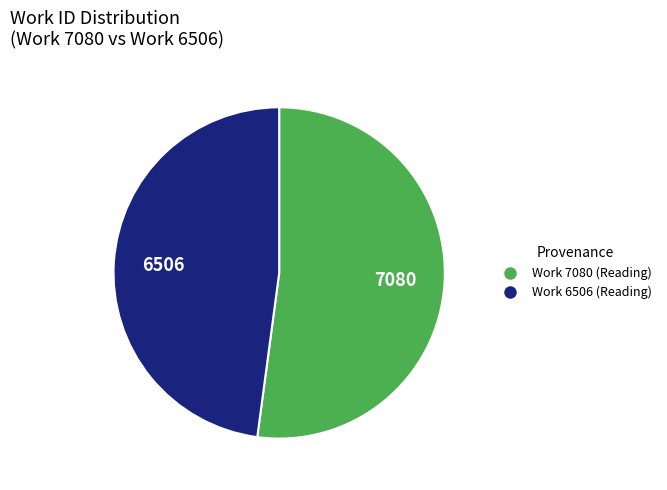

Is the sum of Work 7080 and Work 6506 greater than half?

Yes